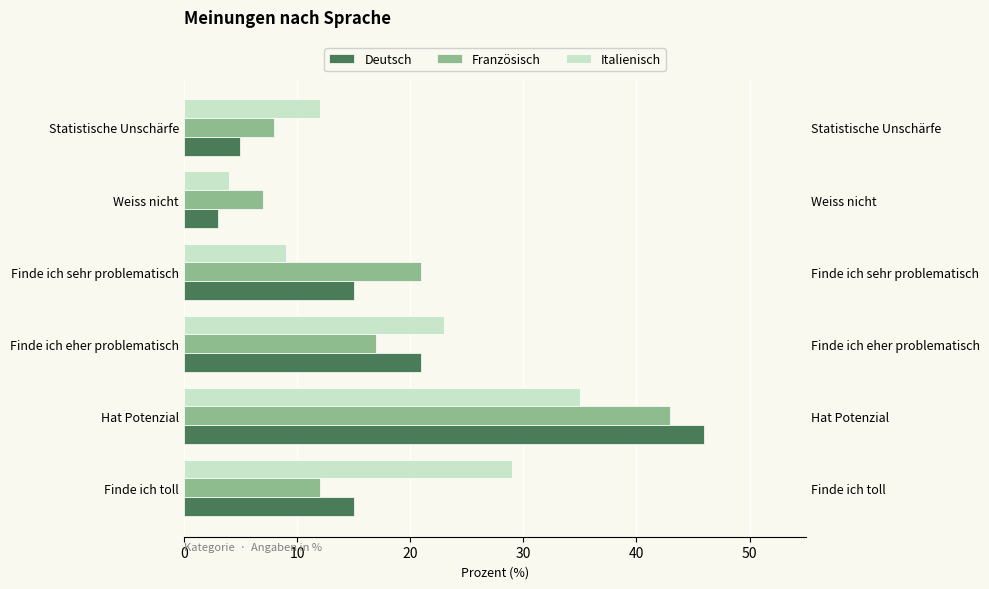

What is the maximum value shown in the chart?

46